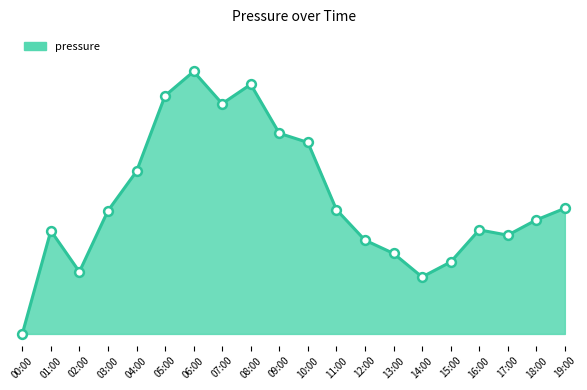

What is the change in value from 10:00 to 11:00?

-11.4